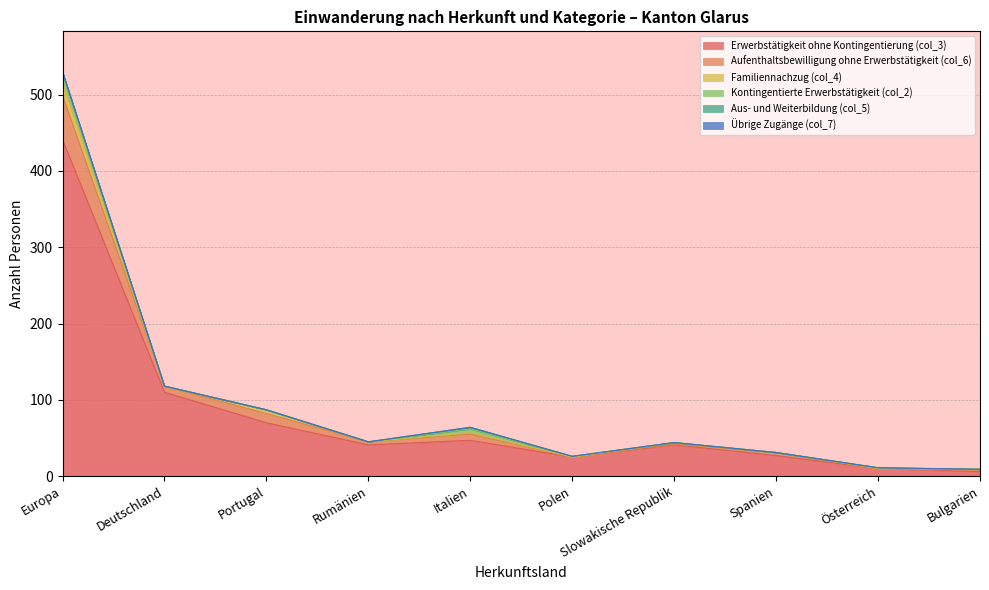

Reading left to right, transcribe all the data shown in this chart.

Erwerbstätigkeit ohne Kontingentierung (col_3): Europa=441	Deutschland=110	Portugal=70	Rumänien=41	Italien=47	Polen=25	Slowakische Republik=41	Spanien=27	Österreich=10	Bulgarien=6
Aufenthaltsbewilligung ohne Erwerbstätigkeit (col_6): Europa=58	Deutschland=8	Portugal=12	Rumänien=4	Italien=8	Polen=0	Slowakische Republik=1	Spanien=4	Österreich=0	Bulgarien=2
Familiennachzug (col_4): Europa=17	Deutschland=0	Portugal=5	Rumänien=0	Italien=2	Polen=0	Slowakische Republik=2	Spanien=0	Österreich=0	Bulgarien=1
Kontingentierte Erwerbstätigkeit (col_2): Europa=10	Deutschland=0	Portugal=0	Rumänien=0	Italien=5	Polen=1	Slowakische Republik=0	Spanien=0	Österreich=1	Bulgarien=0
Aus- und Weiterbildung (col_5): Europa=4	Deutschland=0	Portugal=0	Rumänien=0	Italien=2	Polen=0	Slowakische Republik=0	Spanien=0	Österreich=0	Bulgarien=0
Übrige Zugänge (col_7): Europa=0	Deutschland=0	Portugal=0	Rumänien=0	Italien=0	Polen=0	Slowakische Republik=0	Spanien=0	Österreich=0	Bulgarien=0